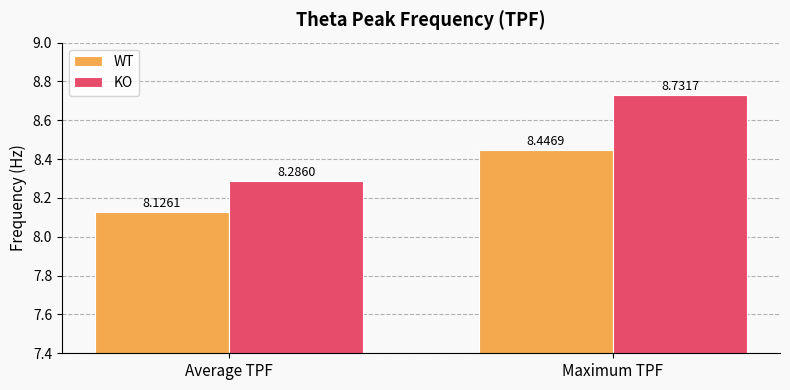

Which category has the highest value across all series?

Maximum TPF